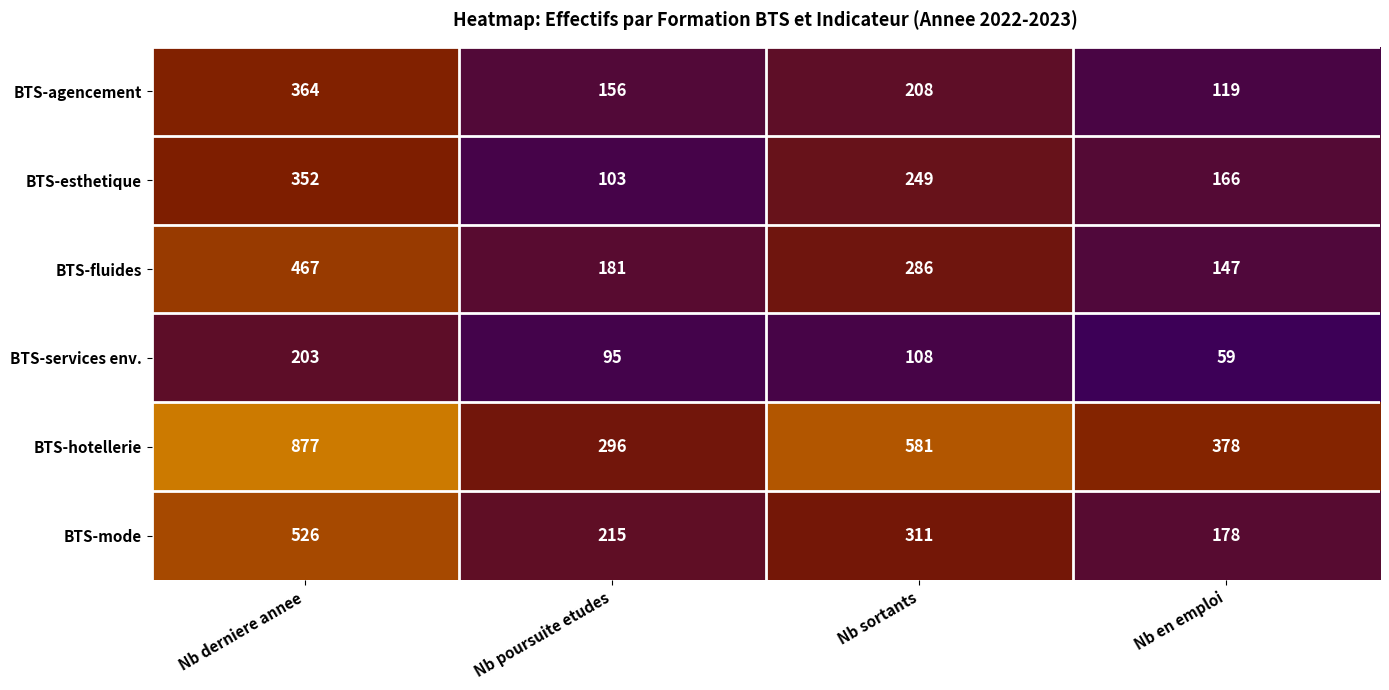

Reading left to right, what are all the values shown in this chart?

BTS-agencement: 364	156	208	119
BTS-esthetique: 352	103	249	166
BTS-fluides: 467	181	286	147
BTS-services env.: 203	95	108	59
BTS-hotellerie: 877	296	581	378
BTS-mode: 526	215	311	178